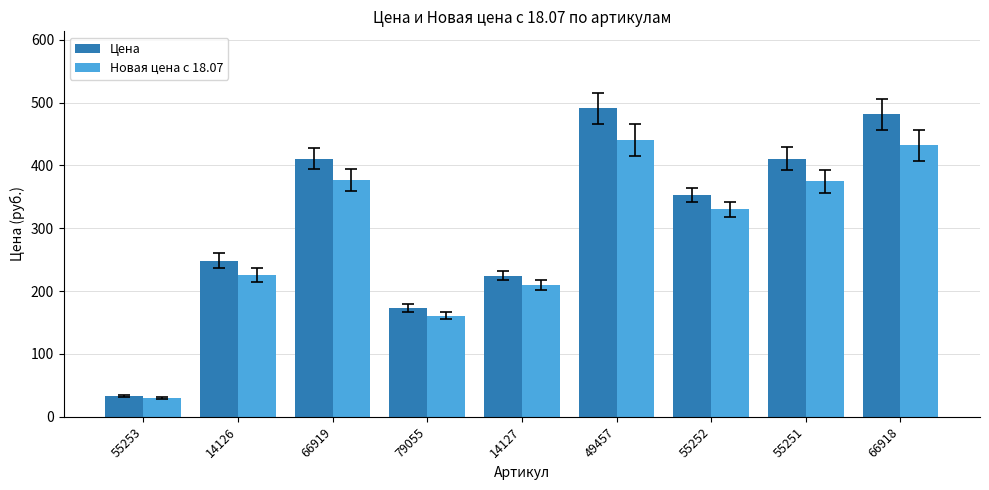

What is the label of the 9th bar from the right?

55253